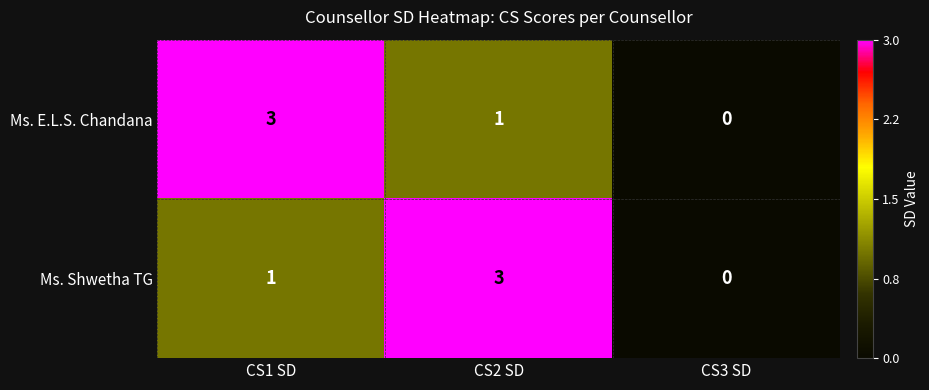

At which label does Ms. E.L.S. Chandana first exceed 1?

CS1 SD